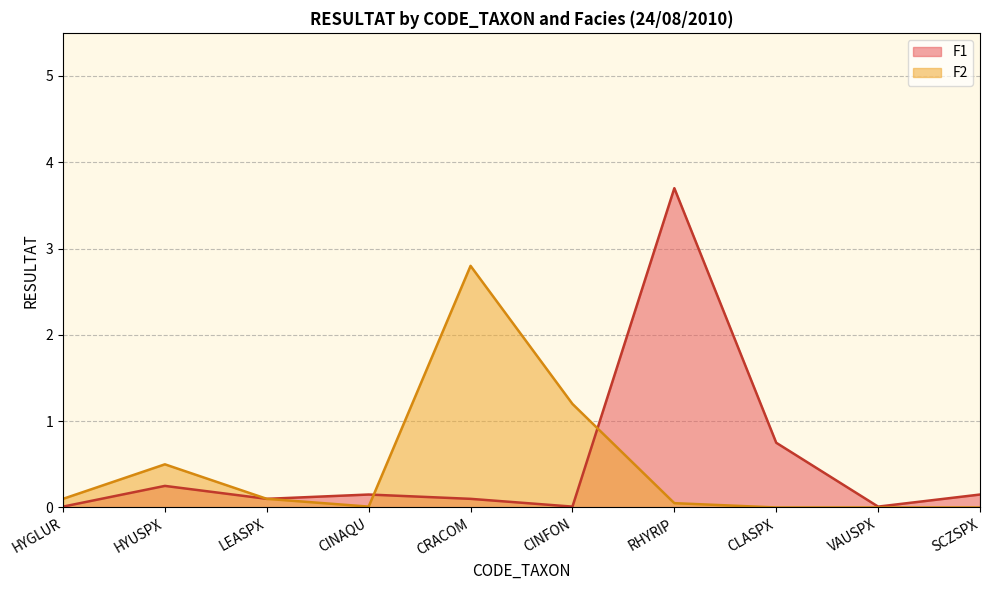

What is the average value of the F2 series?

0.5